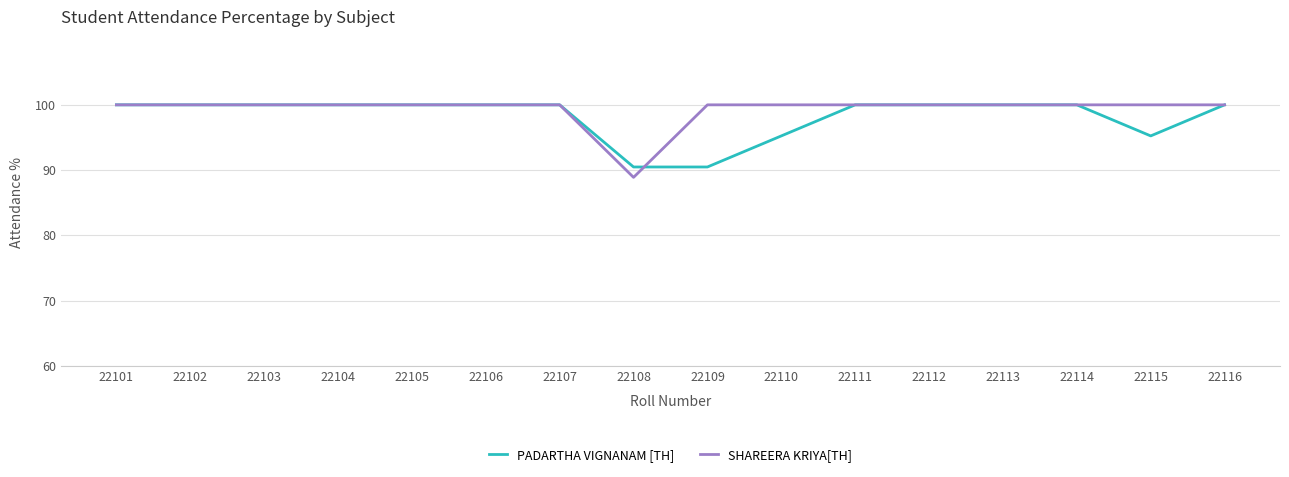

The value of PADARTHA VIGNANAM [TH] at 22116 is 148.5. True or false?

False